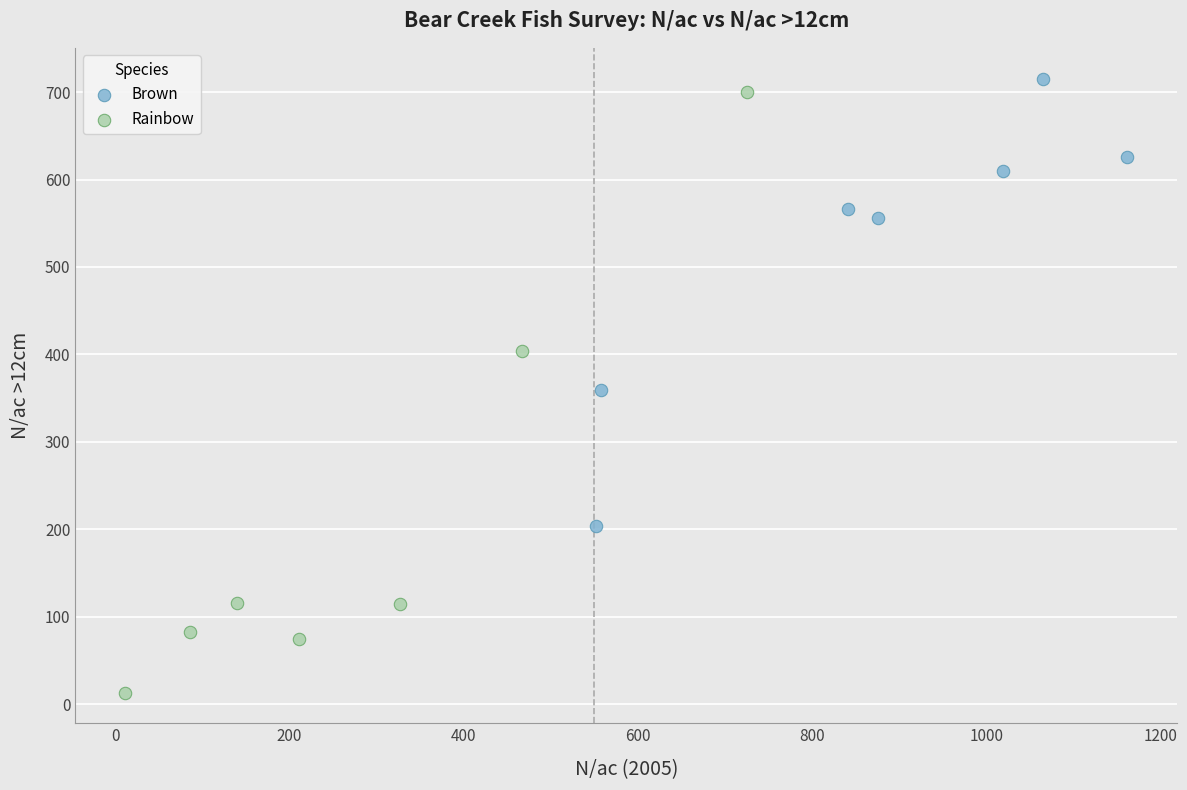

Which series contains the highest Y value?

Brown